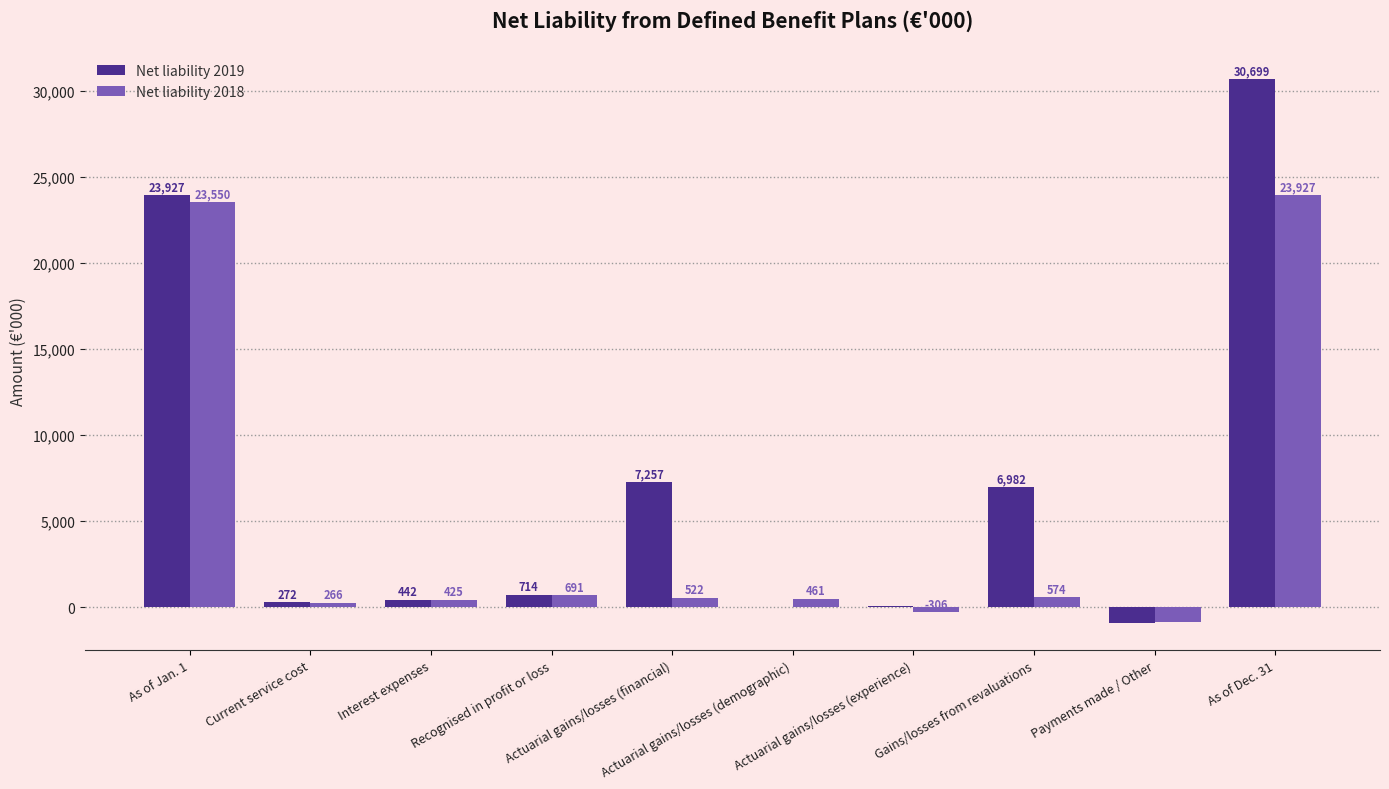

Reading left to right, transcribe all the data shown in this chart.

Net liability 2019: 23927	272	442	714	7257	0	61	6982	-923	30699
Net liability 2018: 23550	266	425	691	522	461	-306	574	-888	23927